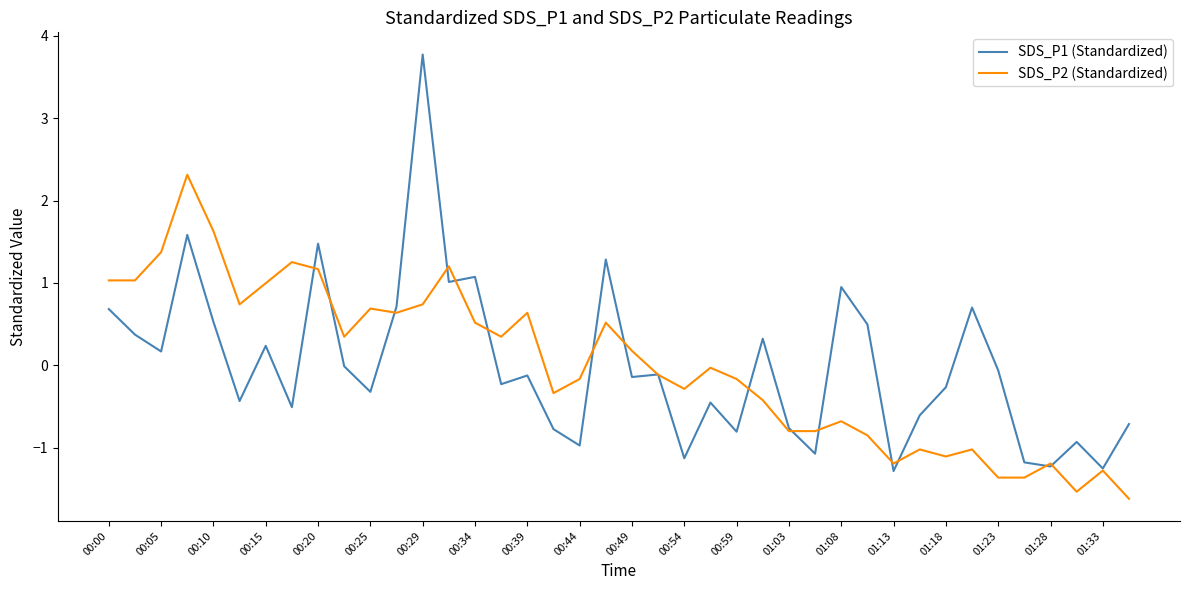

What is the maximum value for SDS_P1 (Standardized)?

3.8